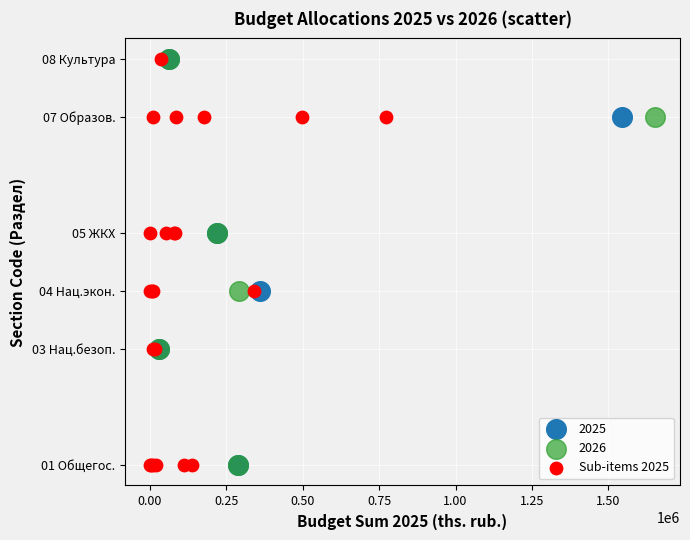

What are all the series names shown in the legend?

2025, 2026, Sub-items 2025